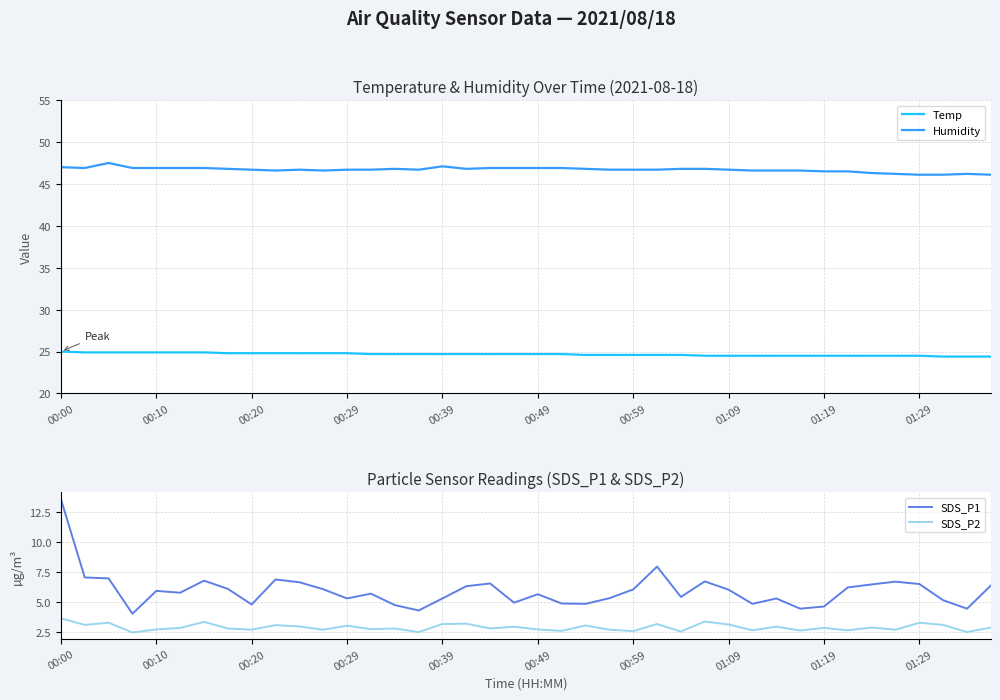

At which label does SDS_P1 first exceed 5?

00:00